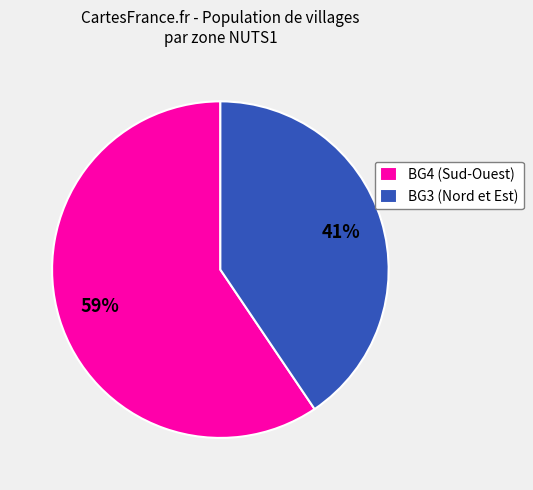

Between BG4 (Sud-Ouest) and BG3 (Nord et Est), which is larger?

BG4 (Sud-Ouest)